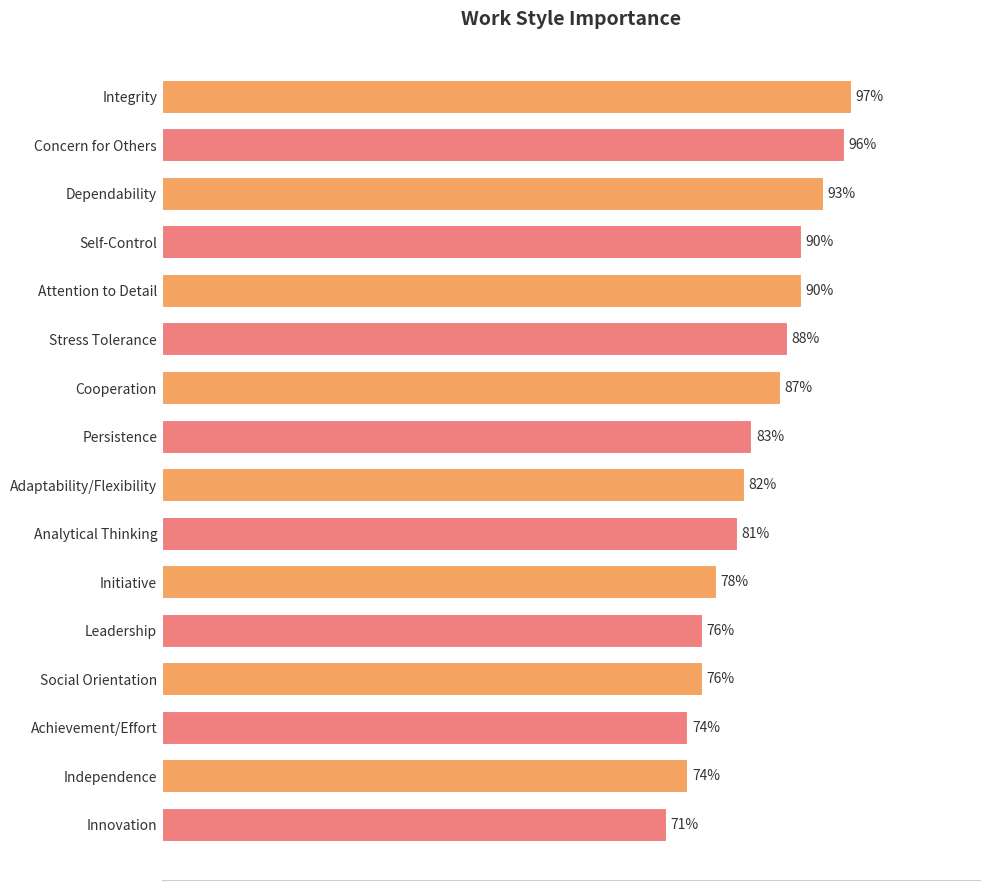

Does the chart contain any negative values?

No